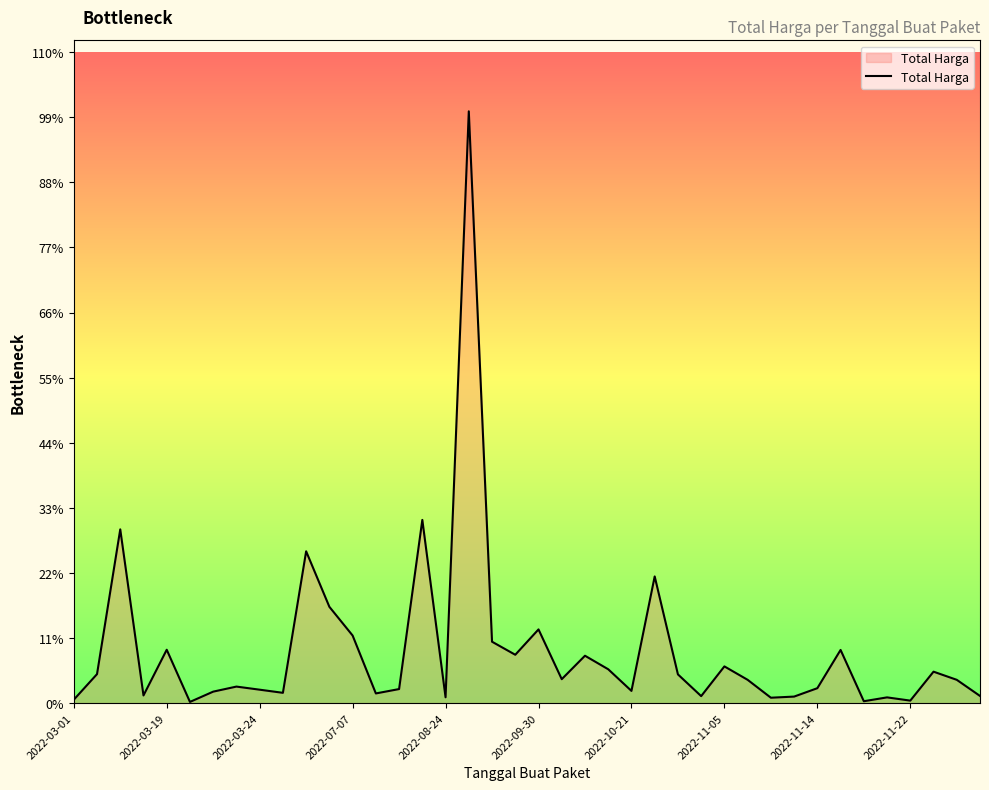

Does the chart display data point markers on the line(s)?

No